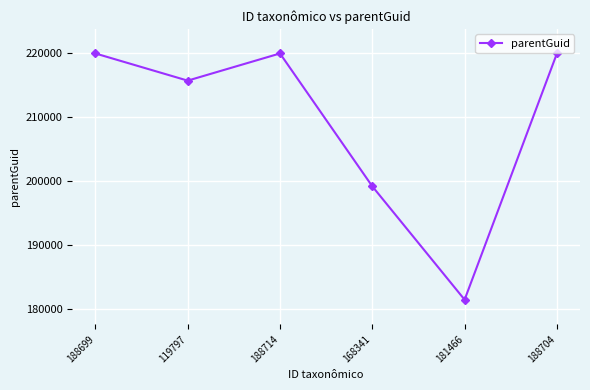

What is the smallest value displayed?

181452